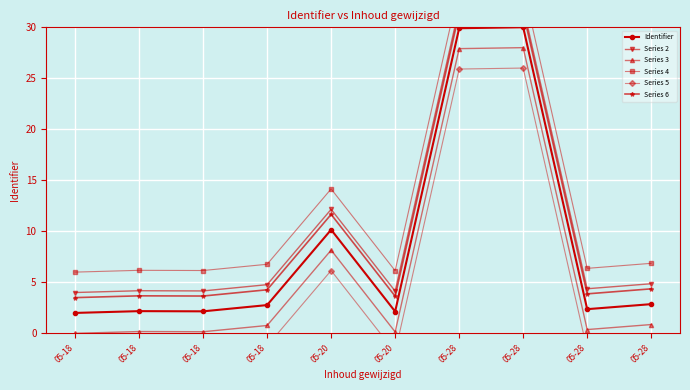

What is the difference between the maximum and minimum values in the Series 3 series?

28.0